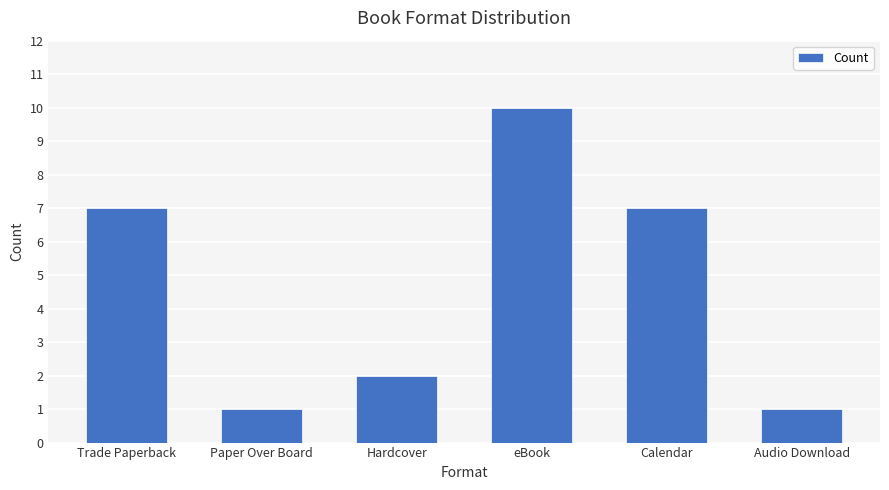

What is the maximum value shown in the chart?

10